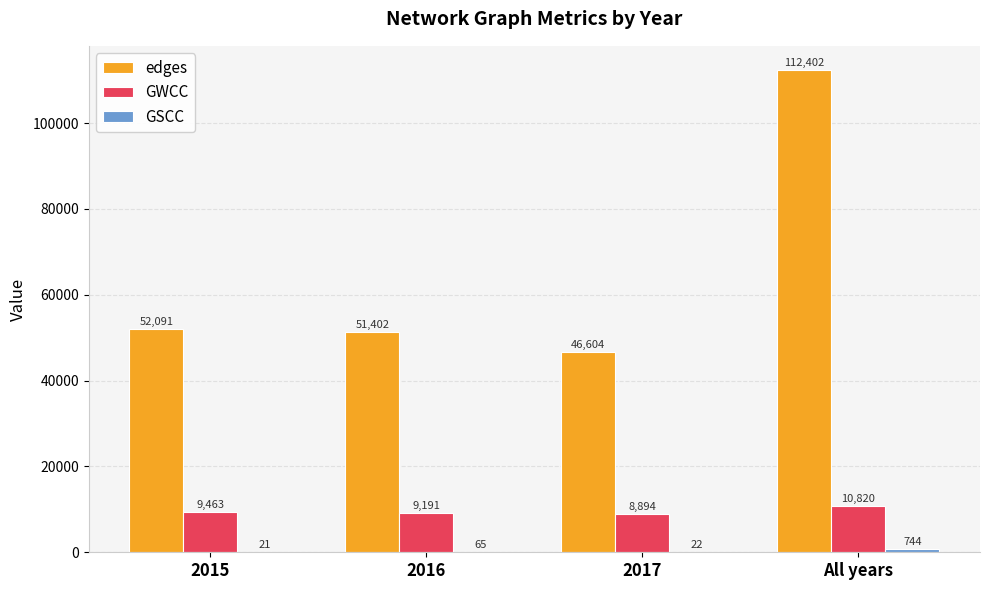

What is the maximum value shown in the chart?

112402